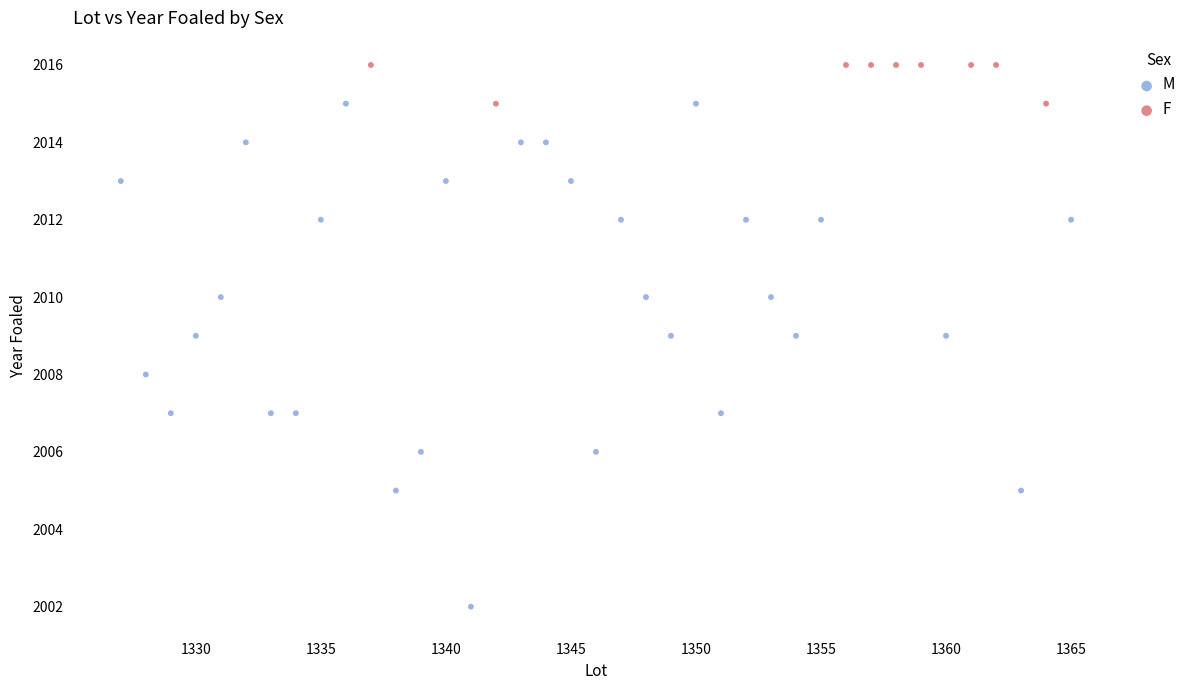

Which series has the widest spread of Y values?

M